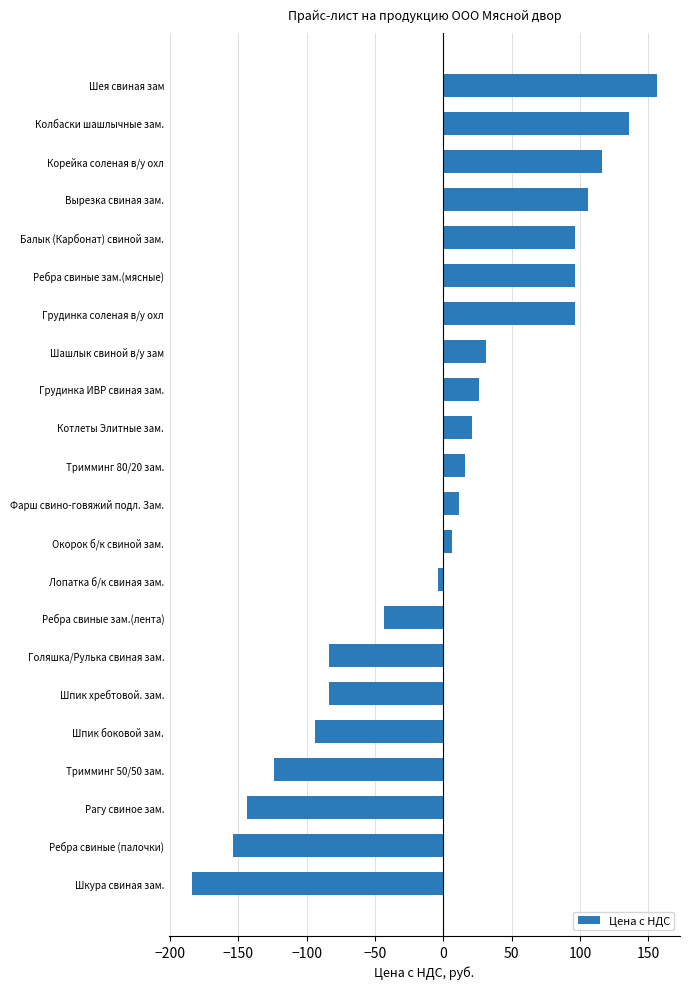

Reading top to bottom, what are all the values shown in this chart?

156.1	136.1	116.1	106.1	96.1	96.1	96.1	31.1	26.1	21.1	16.1	11.1	6.1	-3.9	-43.9	-83.9	-83.9	-93.9	-123.9	-143.9	-153.9	-183.9